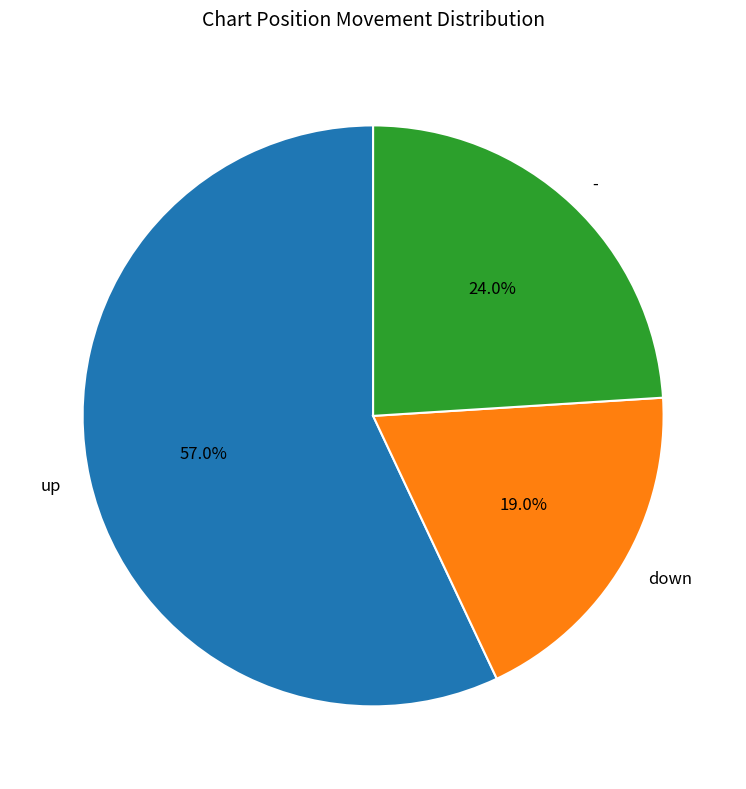

True or false: - accounts for 38% of the total.

False